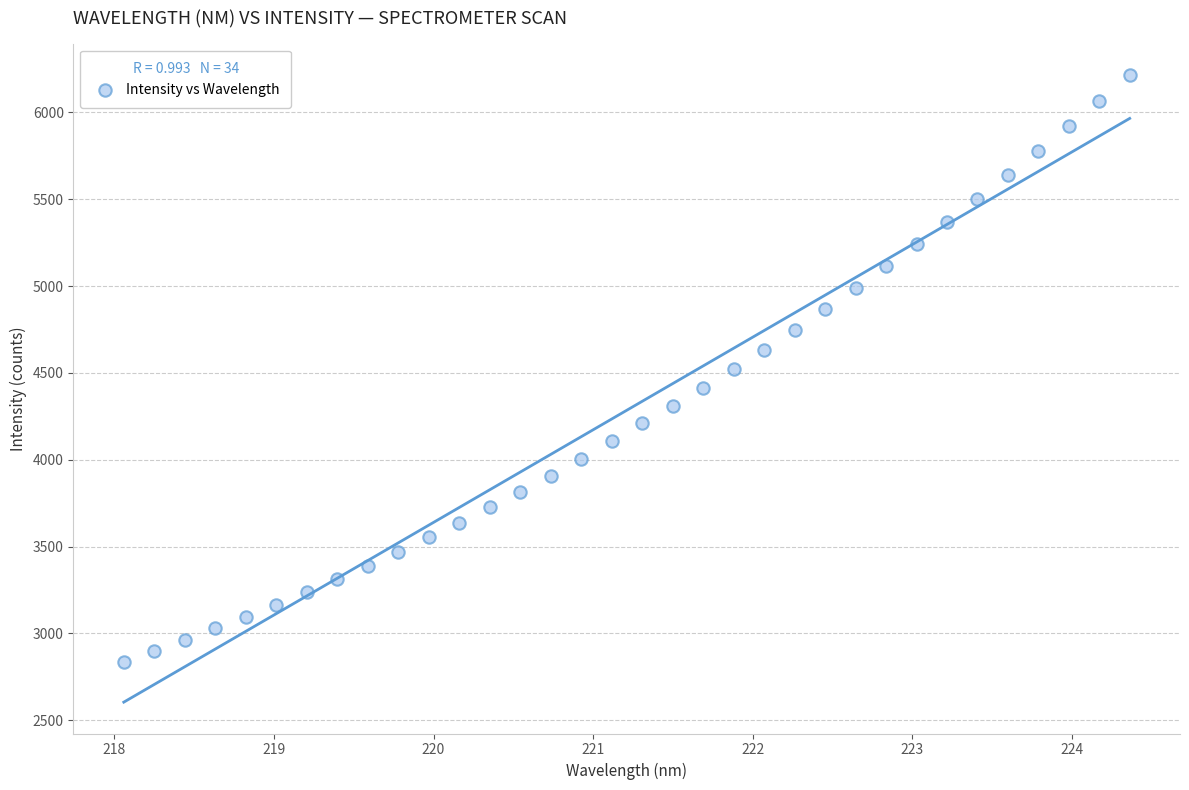

What is the range of X values (max minus min)?

6.3